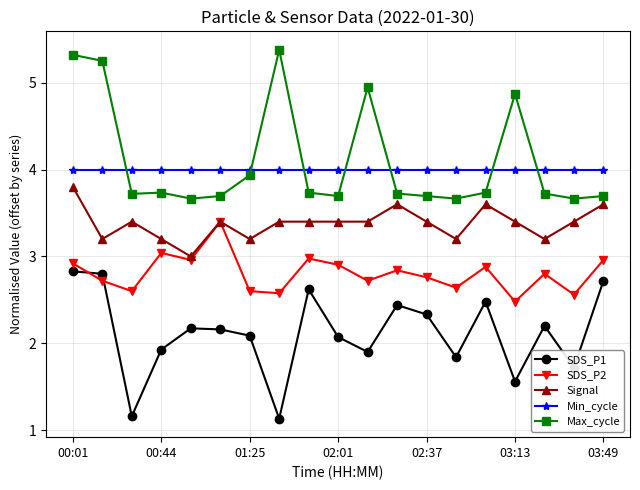

What are all the series names shown in the legend?

SDS_P1, SDS_P2, Signal, Min_cycle, Max_cycle